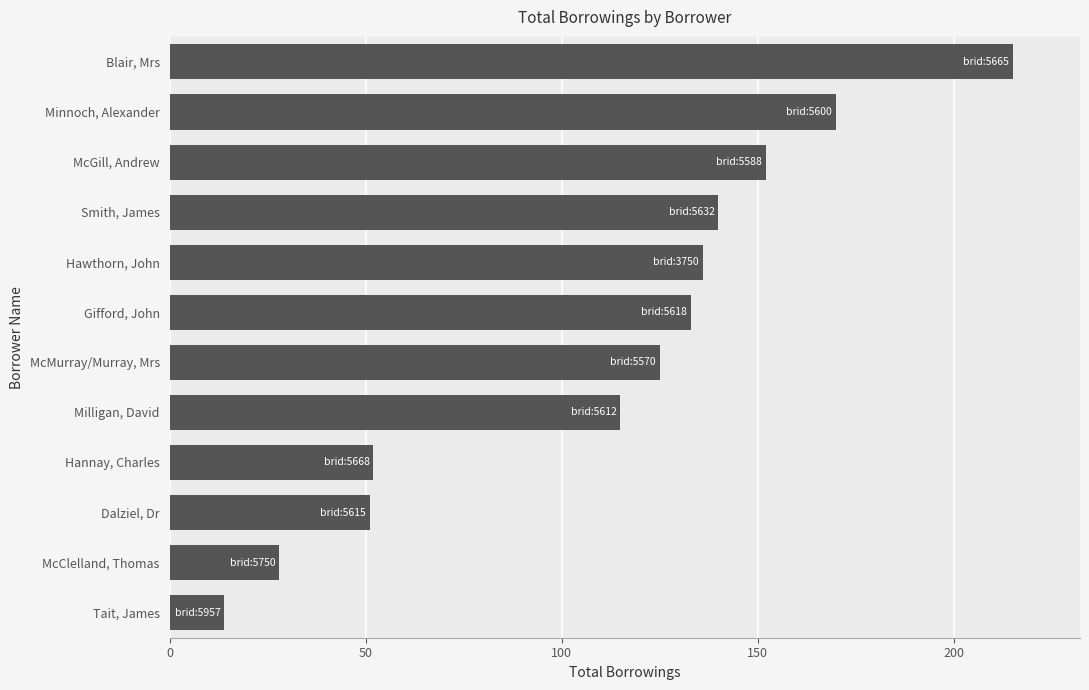

Which label corresponds to the largest value in the chart?

Blair, Mrs